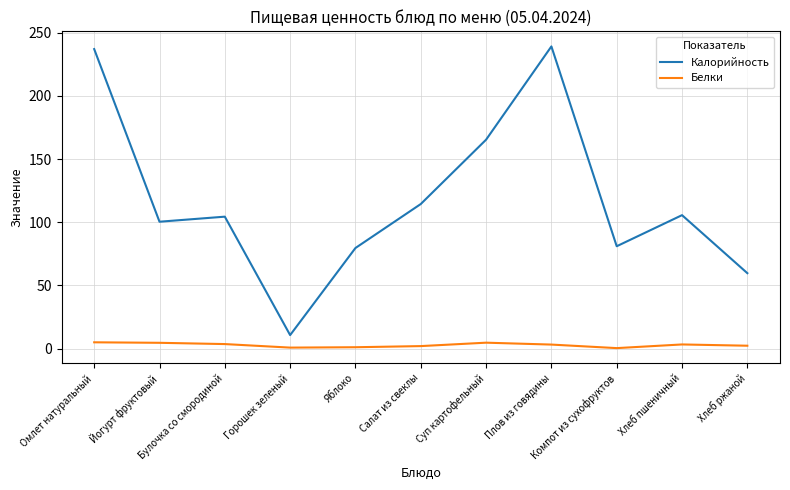

What are all the series names shown in the legend?

Калорийность, Белки